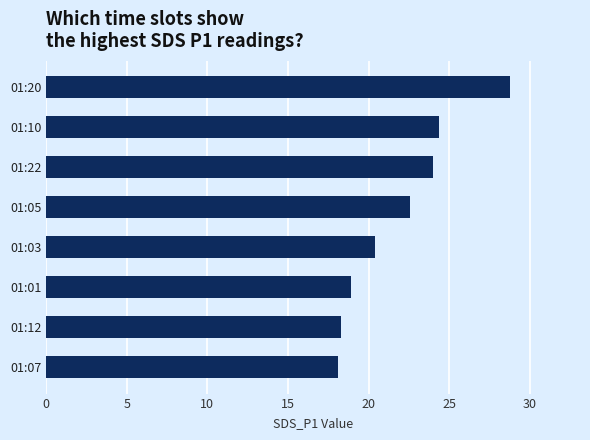

How many bars are there in total?

8